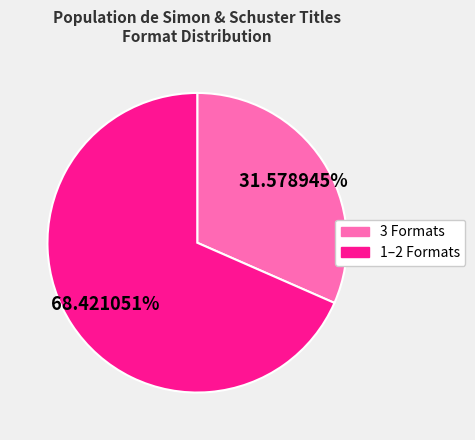

Count the number of slices in the pie.

2